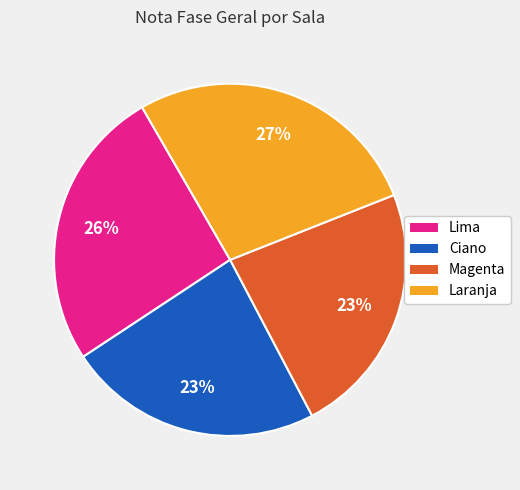

Which slice is the largest?

Laranja